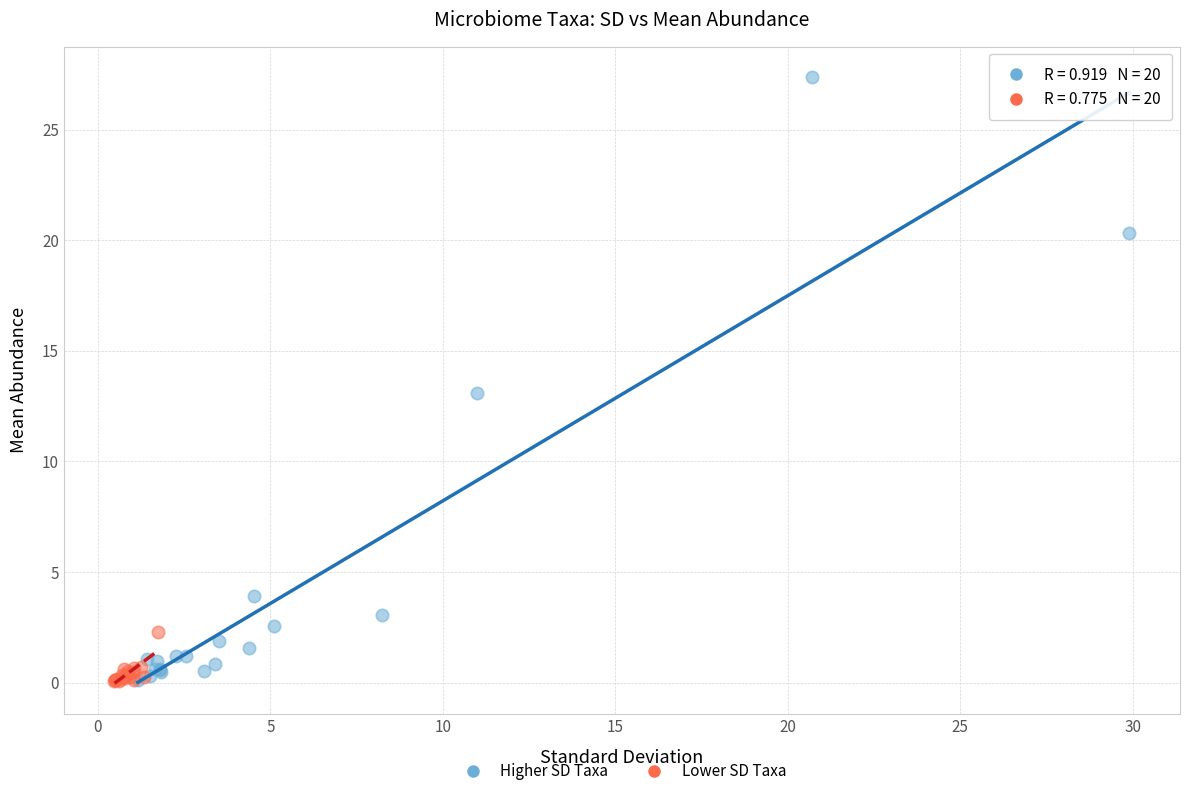

What are all the series names shown in the legend?

Higher SD Taxa, Lower SD Taxa